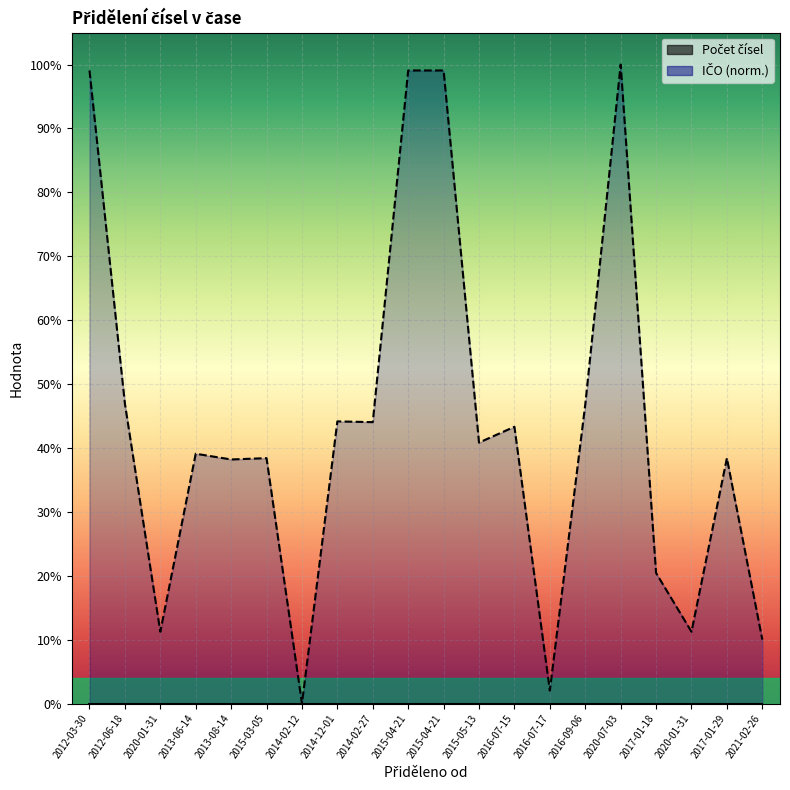

Reading right to left, extract all data points from this chart.

2021-02-26=0.1	2017-01-29=0.4	2020-01-31=0.1	2017-01-18=0.2	2020-07-03=1.0	2016-09-06=0.5	2016-07-17=0.0	2016-07-15=0.4	2015-05-13=0.4	2015-04-21=1.0	2015-04-21=1.0	2014-02-27=0.4	2014-12-01=0.4	2014-02-12=0.0	2015-03-05=0.4	2013-08-14=0.4	2013-06-14=0.4	2020-01-31=0.1	2012-06-18=0.5	2012-03-30=1.0